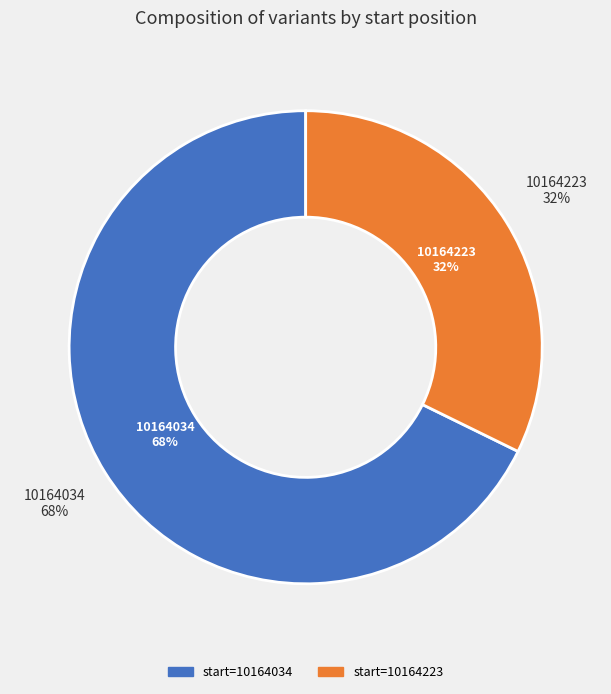

What percentage is the 10164034 slice, to the nearest percent?

68%